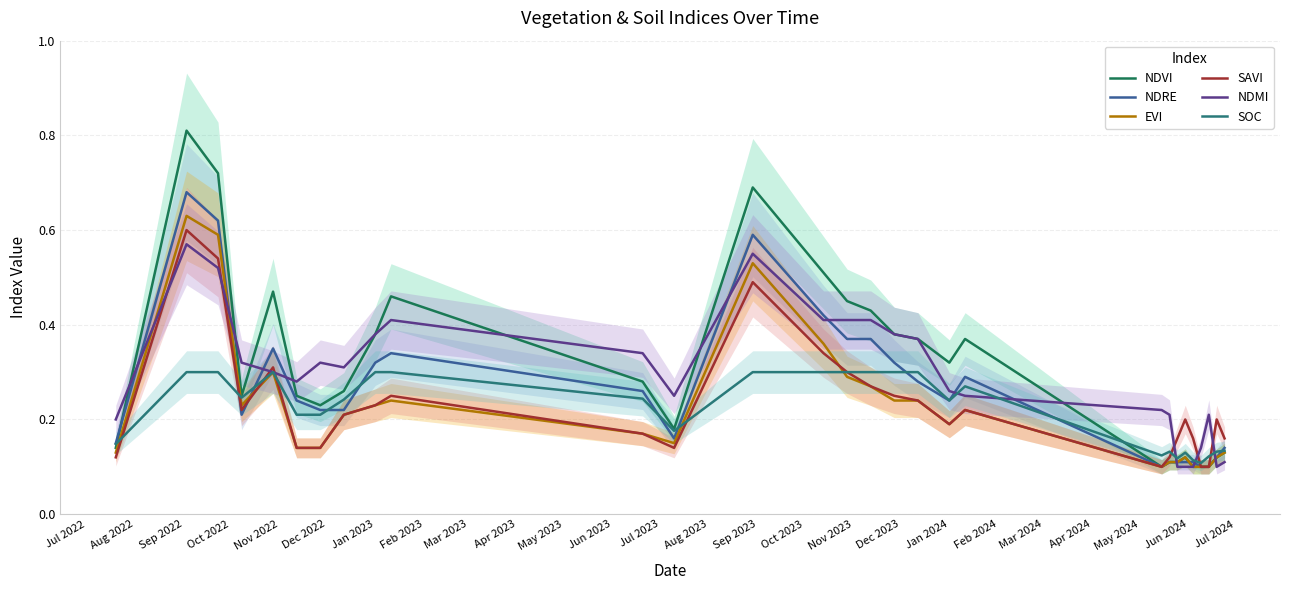

What are all the series names shown in the legend?

NDVI, NDRE, EVI, SAVI, NDMI, SOC